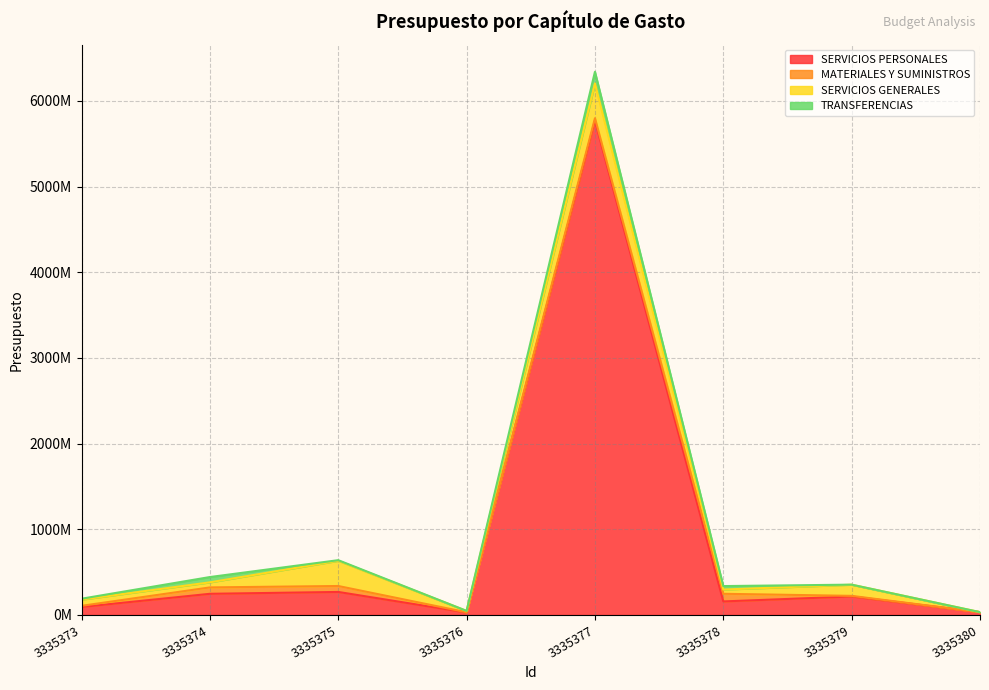

Which series ends up on top after the final intersection of MATERIALES Y SUMINISTROS and TRANSFERENCIAS?

MATERIALES Y SUMINISTROS